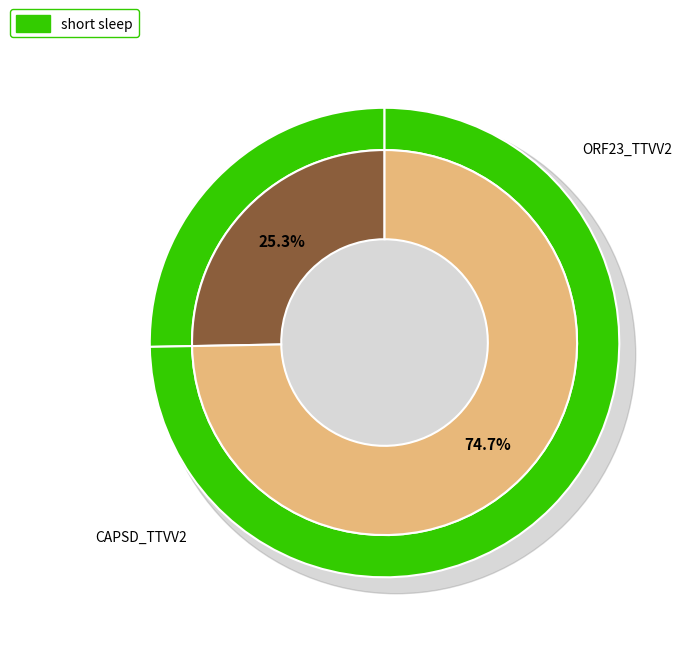

Between sp|Q9QUB8|CAPSD_TTVV2 and sp|P0C674|ORF23_TTVV2, which is larger?

sp|Q9QUB8|CAPSD_TTVV2